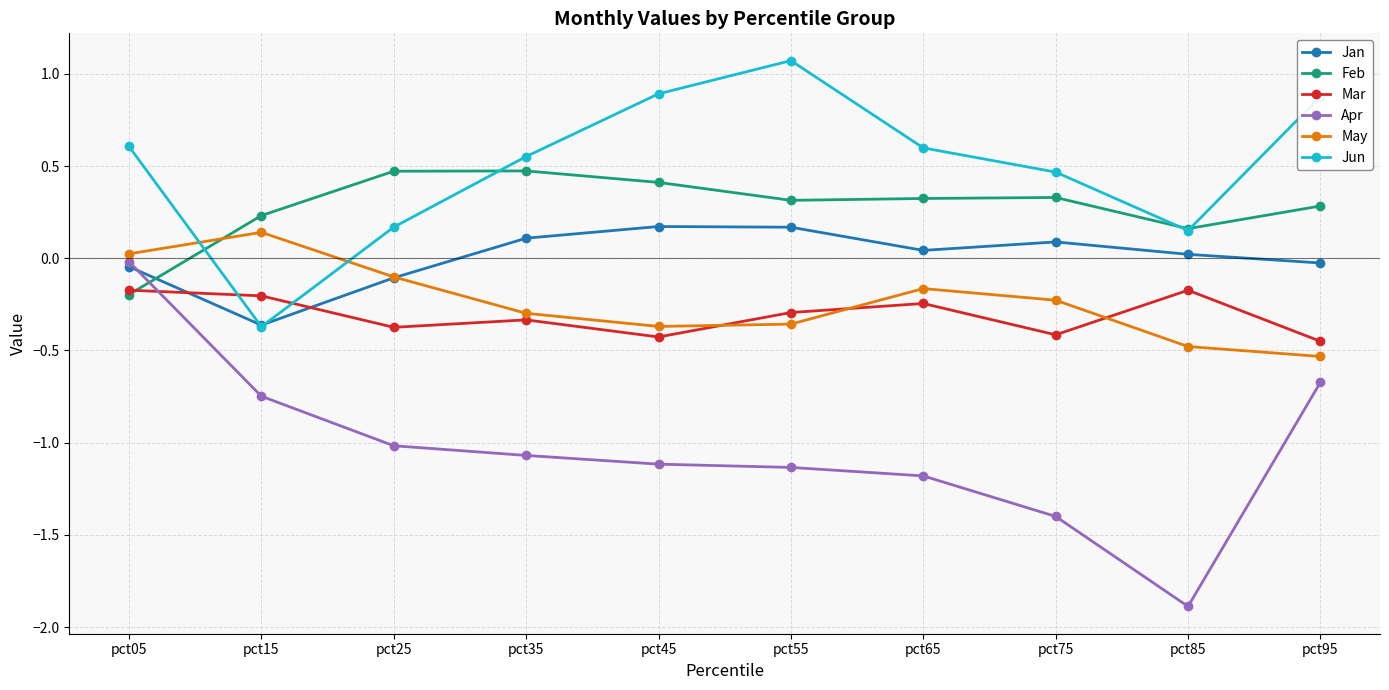

Which series changed the most between pct05 and pct15?

Jun